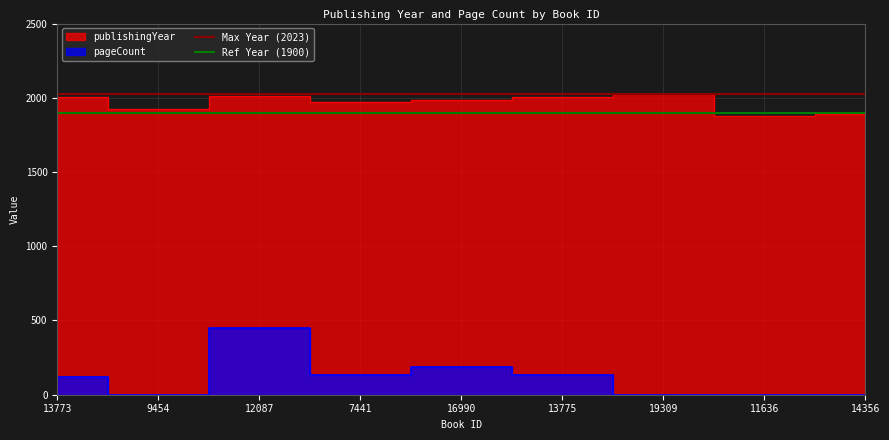

What is the minimum value for Ref Year (1900)?

1900